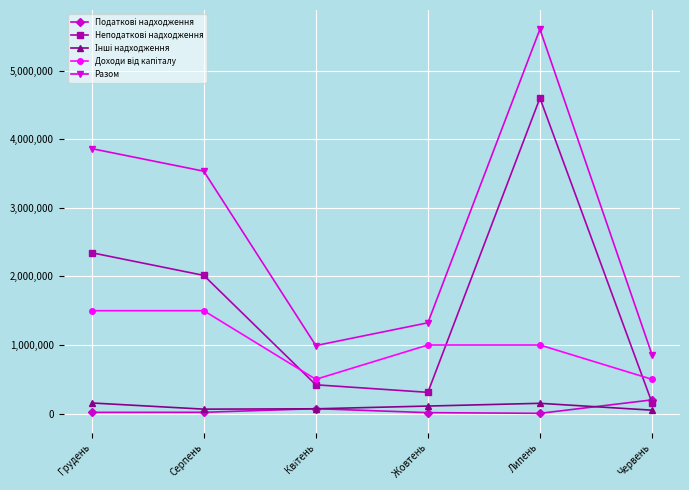

Is it true that Разом equals 3863000 at Грудень?

True